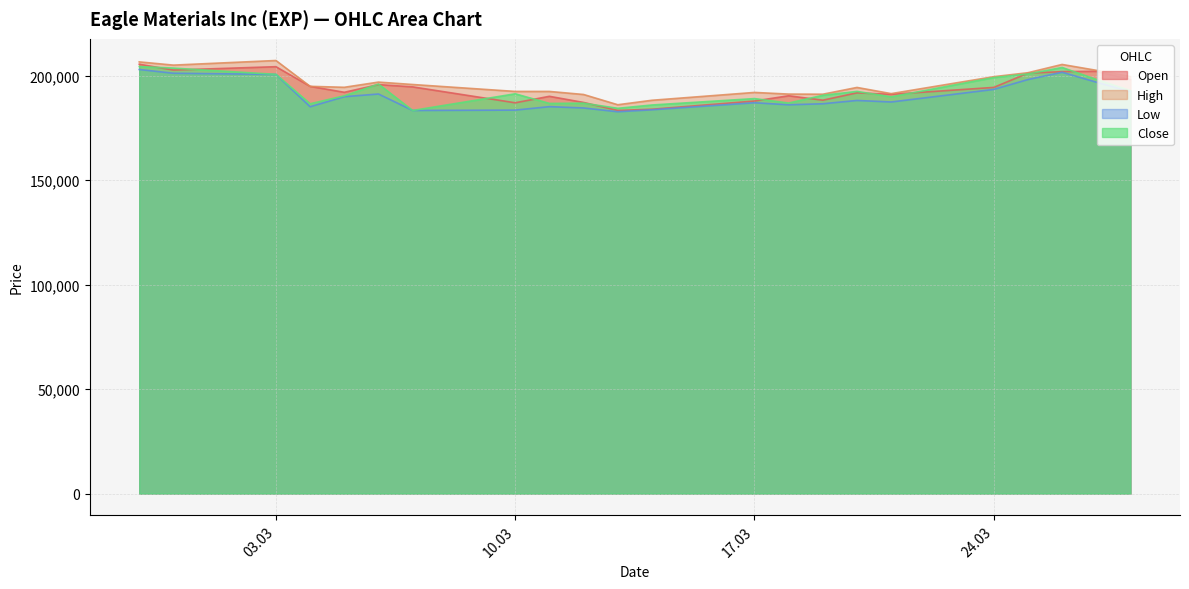

What is the minimum value for High?

186101